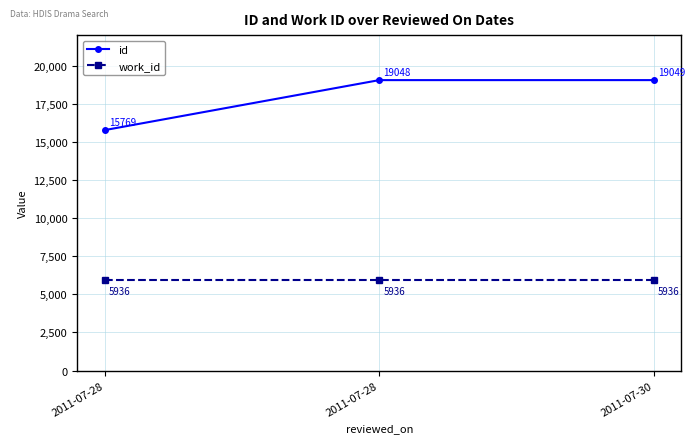

Which category has the highest value in the id series?

2011-07-30